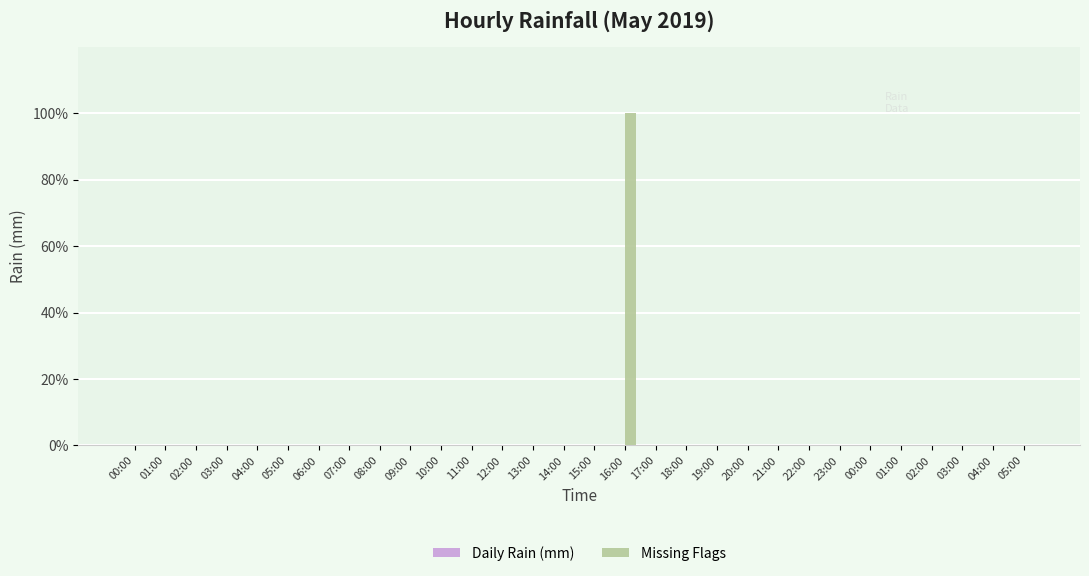

Between 05:00 and 19:00, which is larger?

05:00